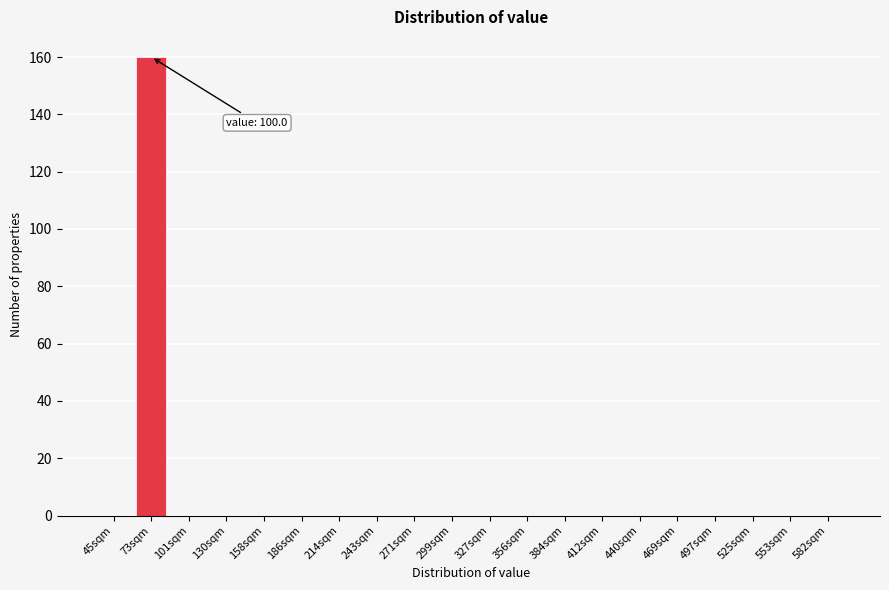

Reading left to right, transcribe all the data shown in this chart.

45sqm=0	73sqm=160	101sqm=0	130sqm=0	158sqm=0	186sqm=0	214sqm=0	243sqm=0	271sqm=0	299sqm=0	327sqm=0	356sqm=0	384sqm=0	412sqm=0	440sqm=0	469sqm=0	497sqm=0	525sqm=0	553sqm=0	582sqm=0